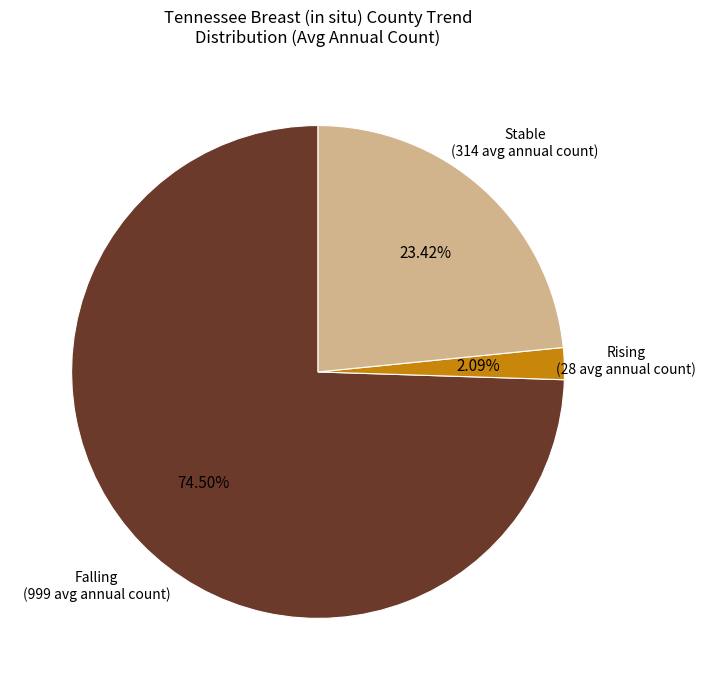

Is there a majority slice in this chart?

Yes